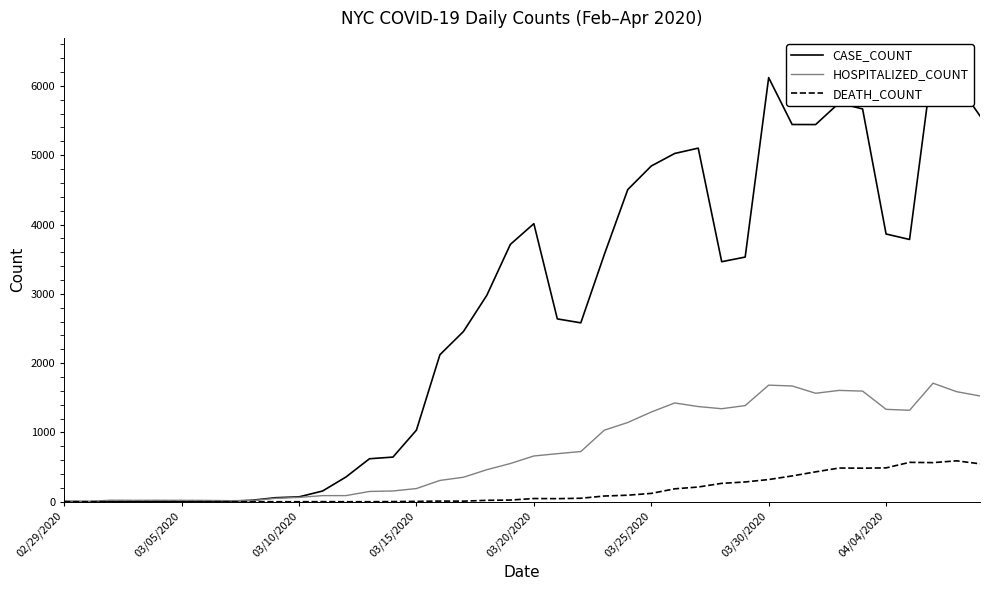

What is the difference between the second highest and minimum values in the CASE_COUNT series?

6119